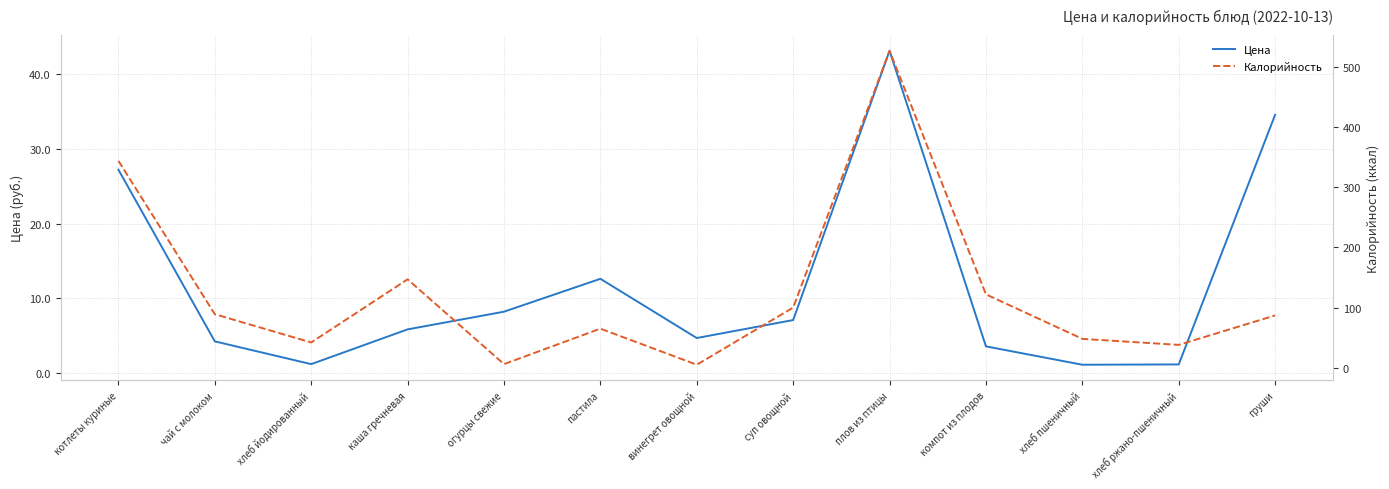

True or false: Калорийность and Цена cross at least once.

True